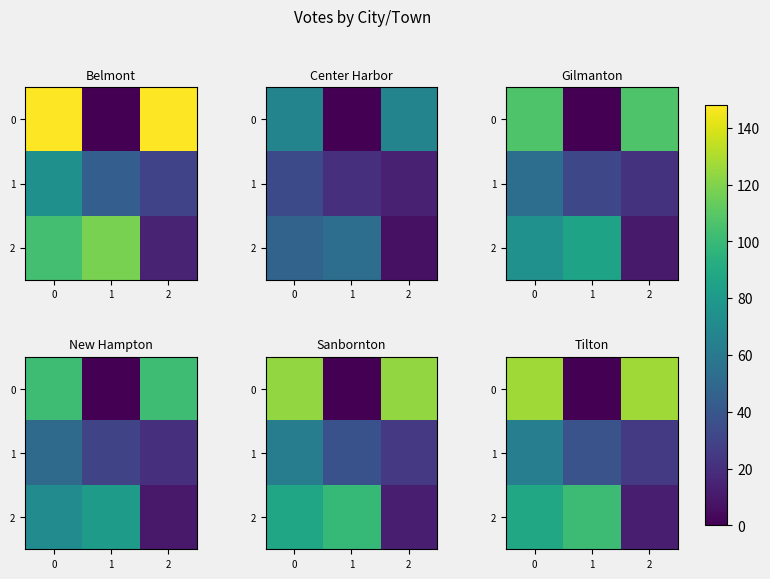

Rank the series at 0 from highest to lowest value.

row_0, row_2, row_1